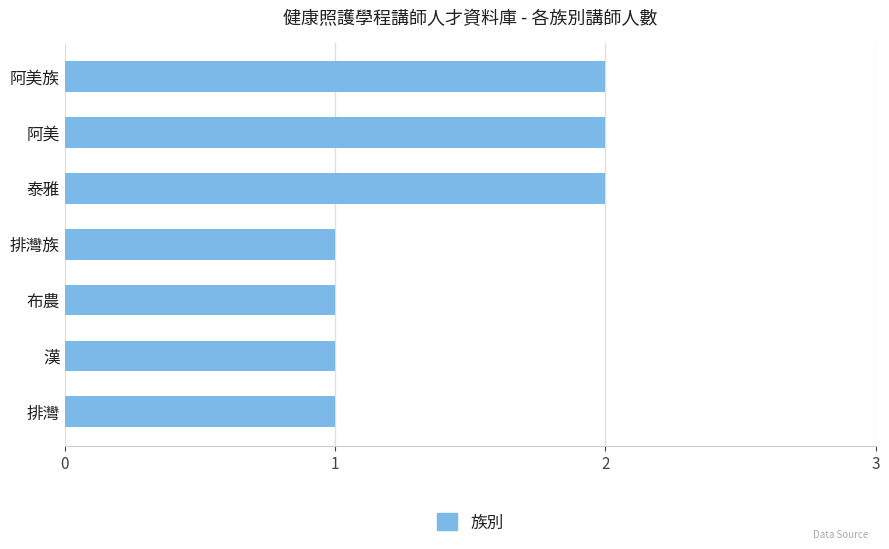

Reading bottom to top, what are all the values shown in this chart?

1	1	1	1	2	2	2